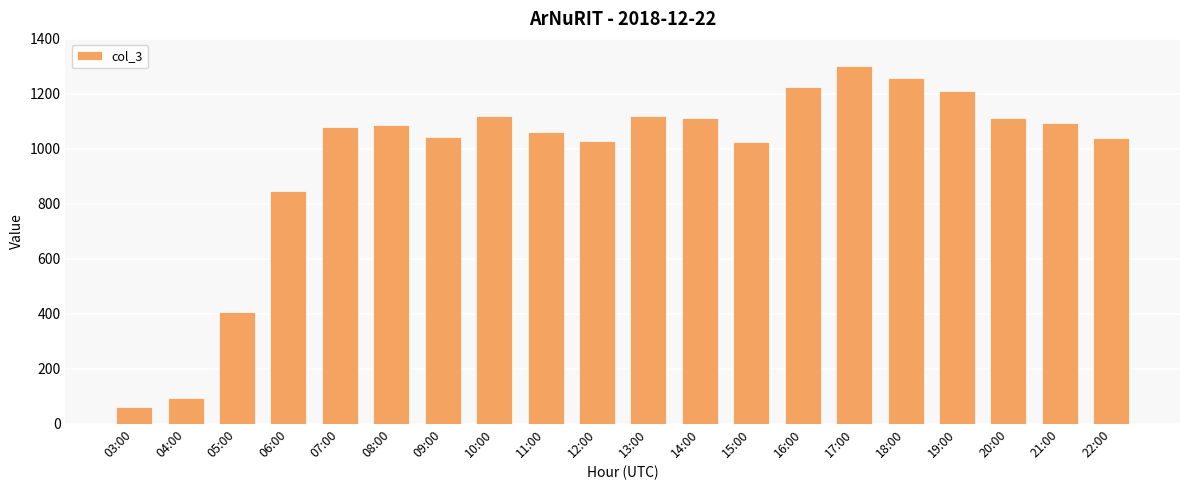

Which has a higher value, 16:00 or 04:00?

16:00